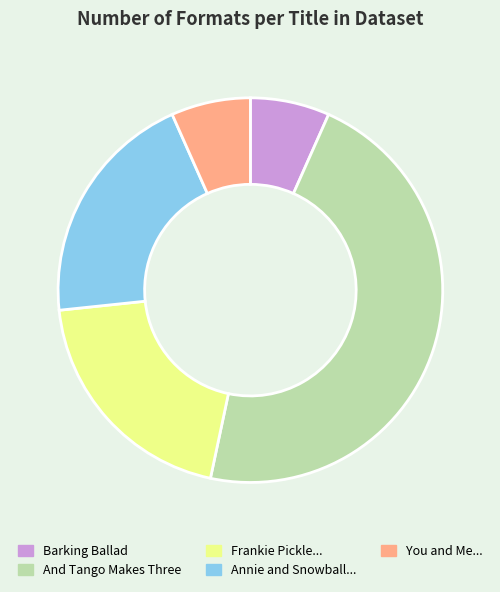

Is there a majority slice in this chart?

No